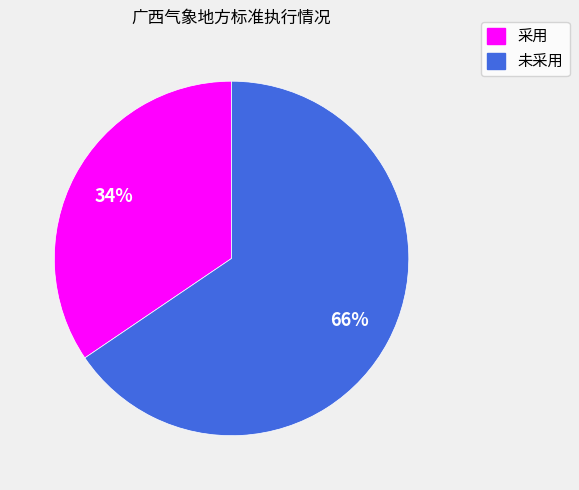

How many slices are in this pie chart?

2